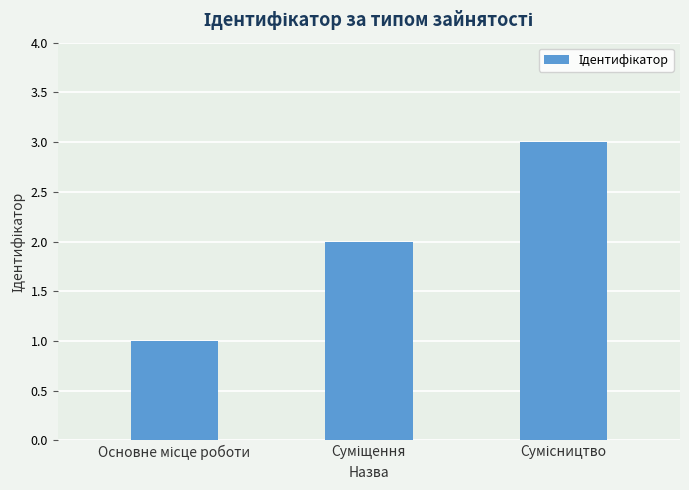

How many values are below 2?

1